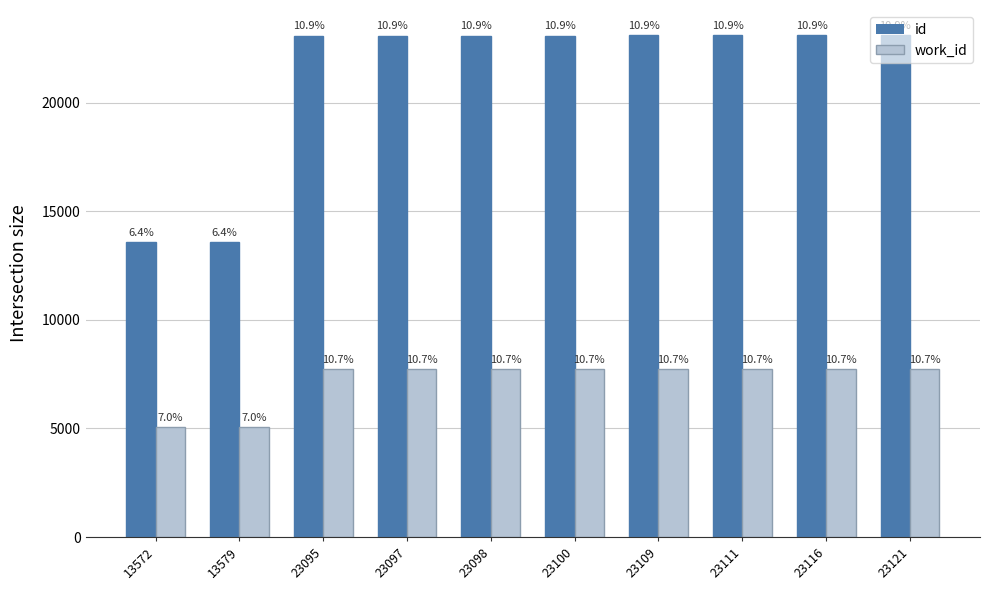

What is the value of the id bar at the 6th from the left?

23100